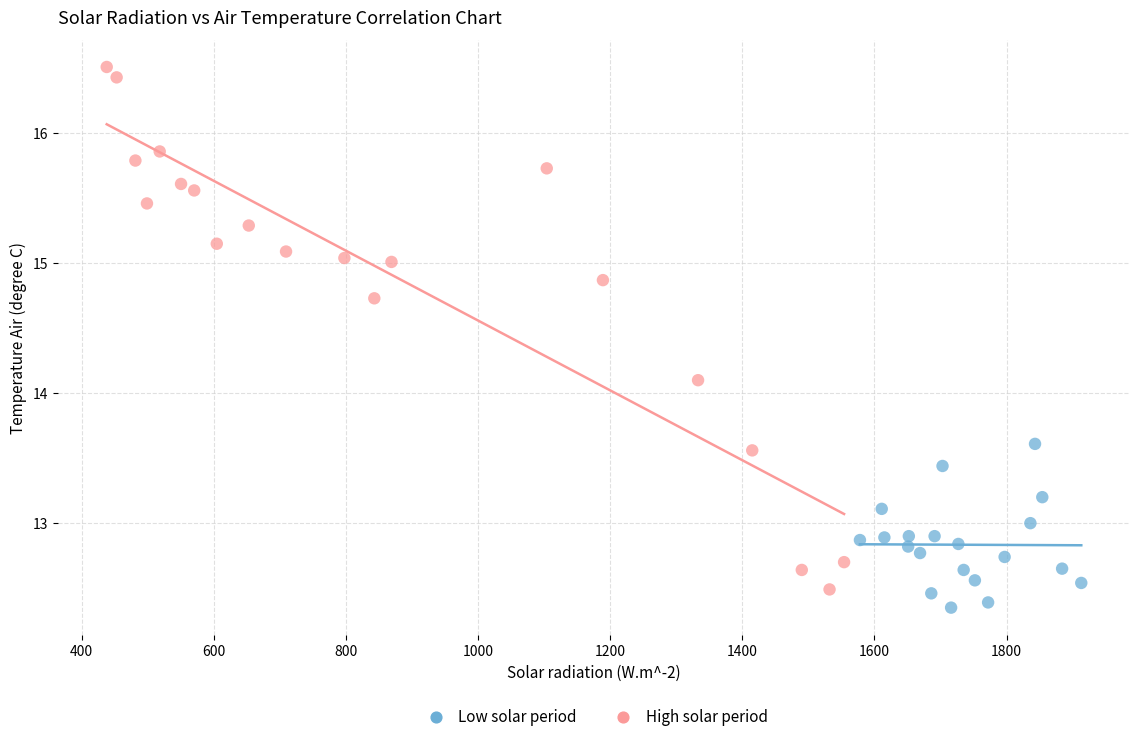

What are all the series names shown in the legend?

Low solar period, High solar period